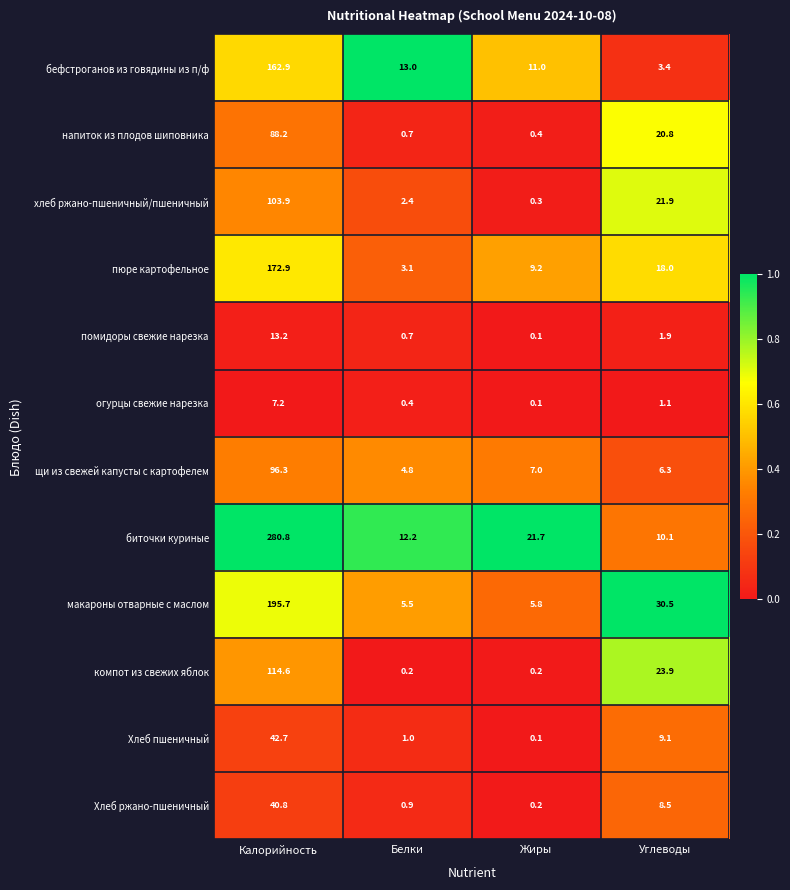

At which label does Хлеб ржано-пшеничный reach its minimum?

Жиры